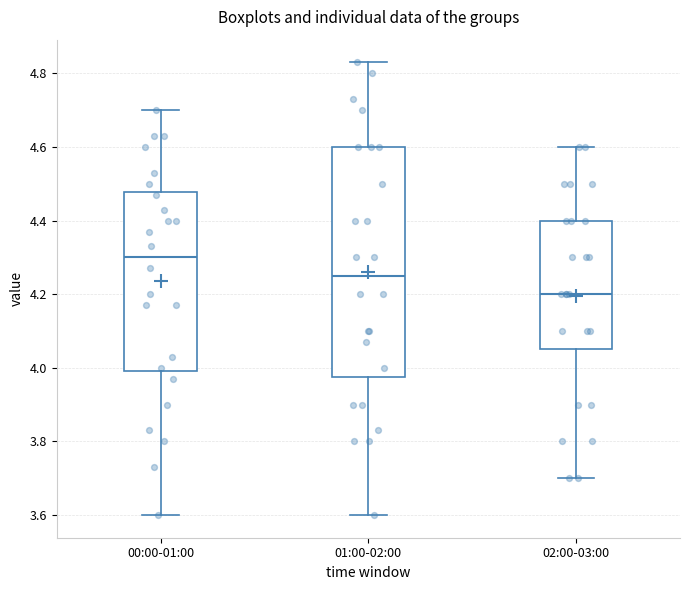

Which box is the tallest, from its lower edge to its upper edge?

01:00-02:00